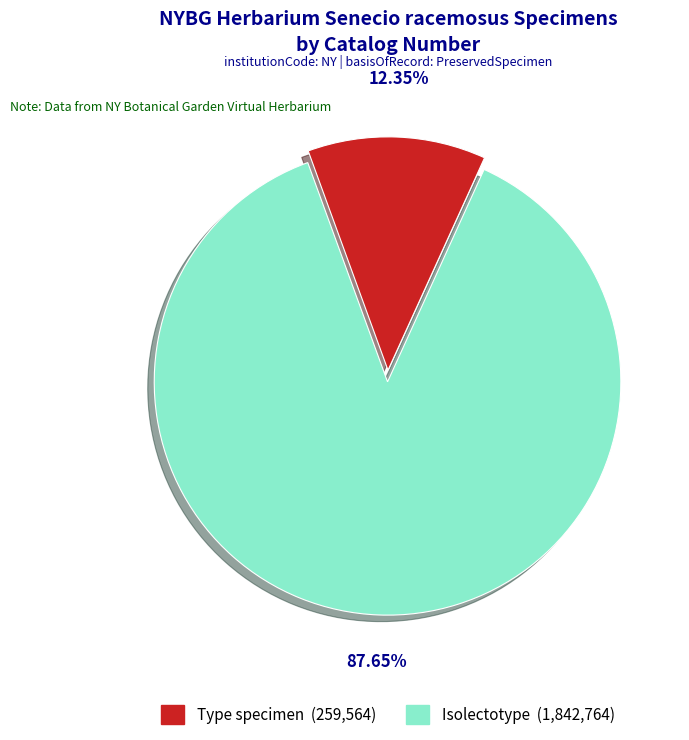

Is there any slice that represents more than half of the pie?

Yes